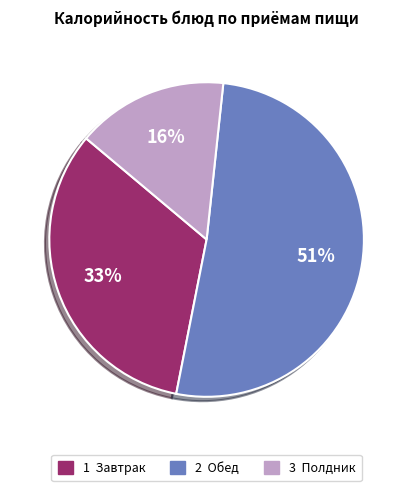

To the nearest percent, what is the average slice percentage?

33%